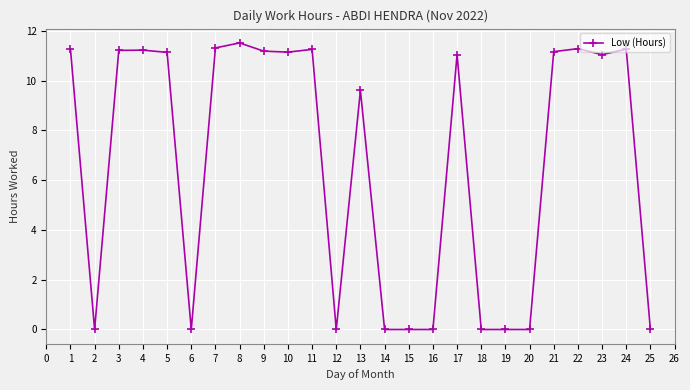

The chart shows a value of 0.0 at 6. True or false?

True